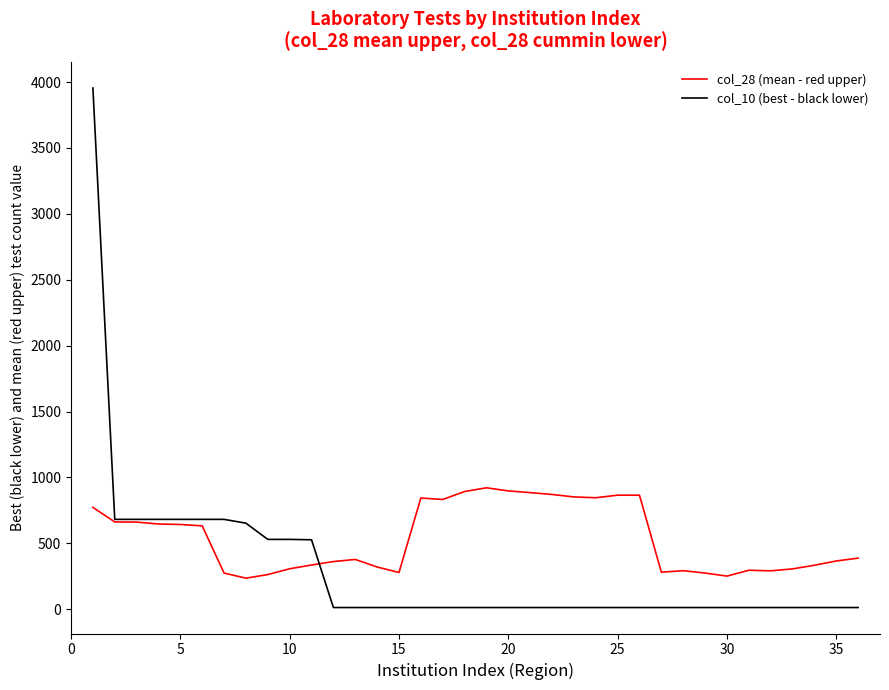

List the series in order of their overall mean, lowest first.

col_10 (best - black lower), col_28 (mean - red upper)